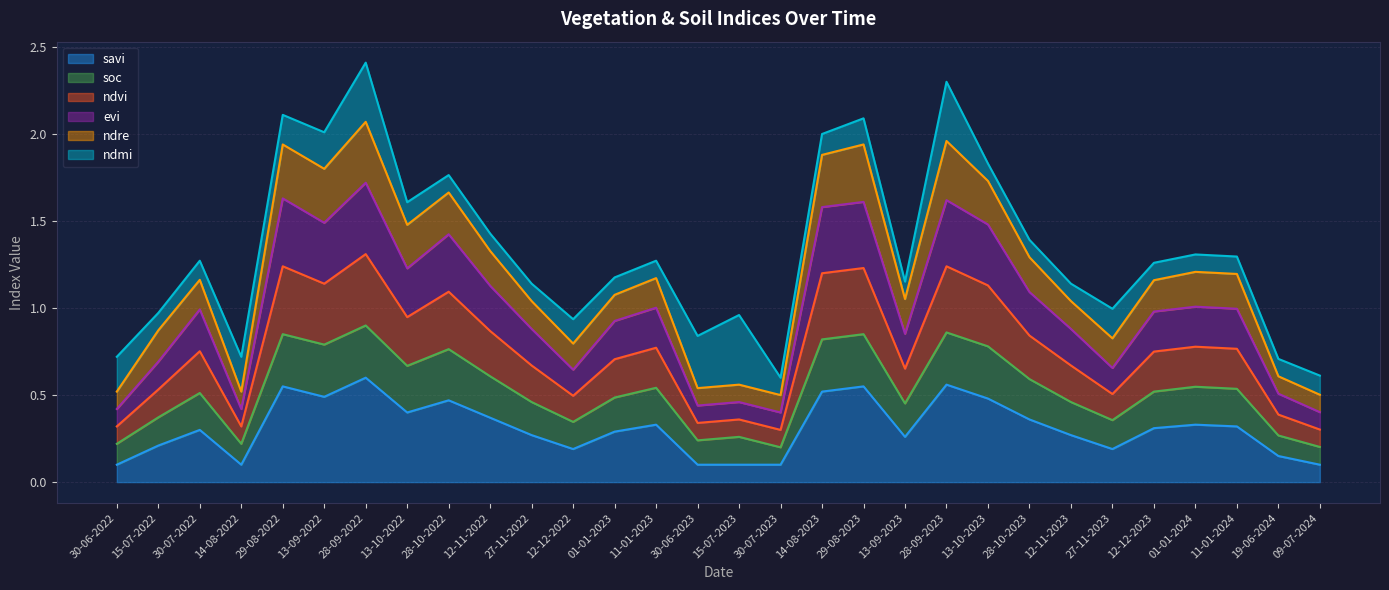

What is the maximum value for soc?

0.9